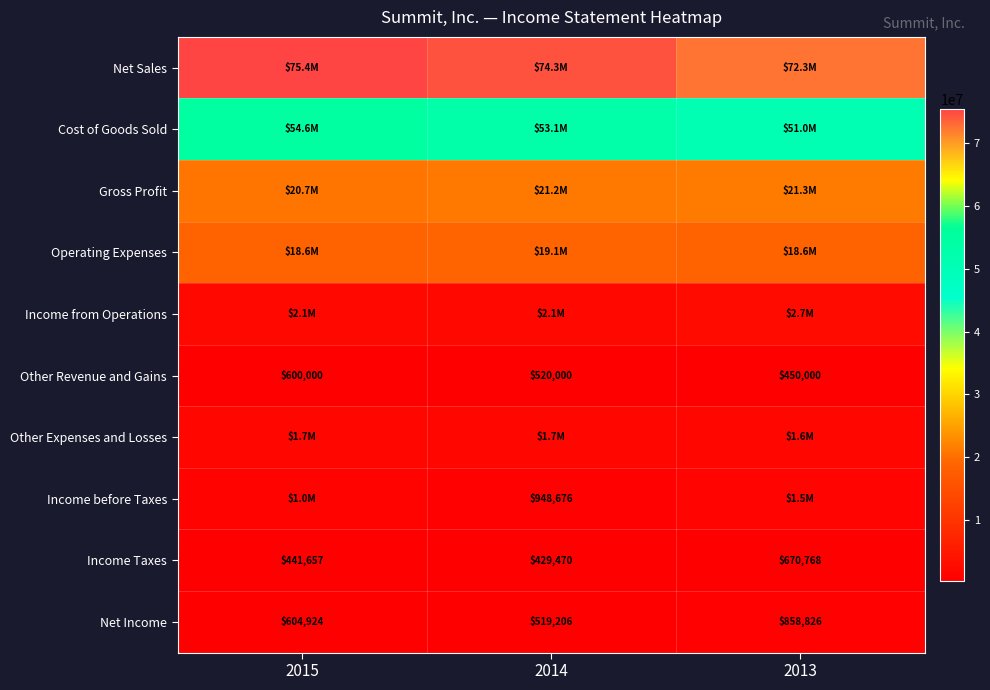

What is the spread (max minus min) of values at 2014?

73863548.0